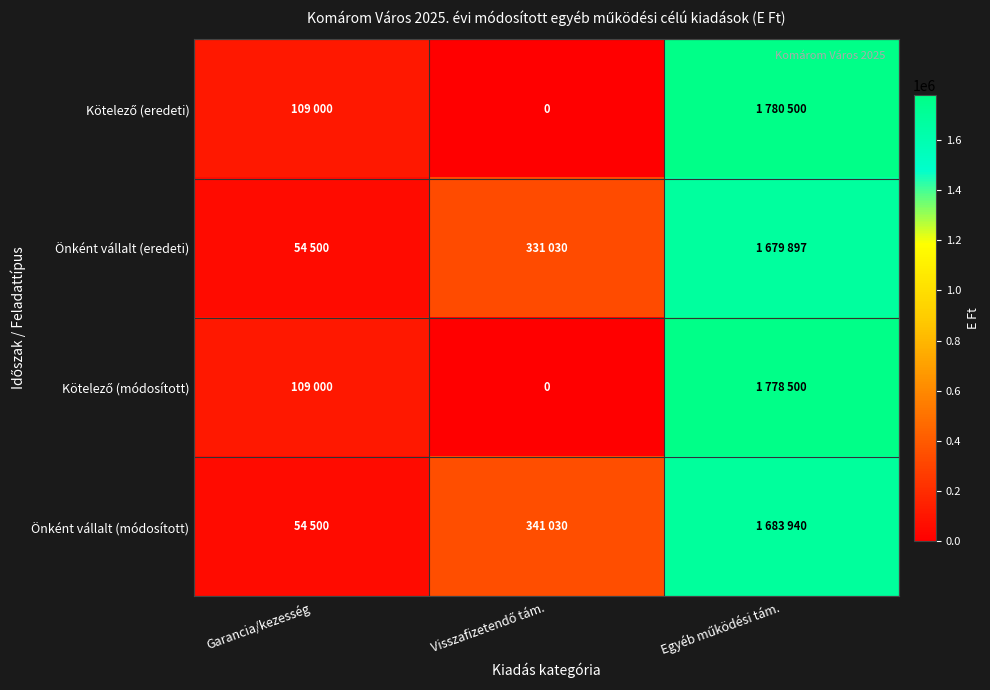

What is the difference between the maximum and minimum values in the Önként vállalt (eredeti) series?

1625397